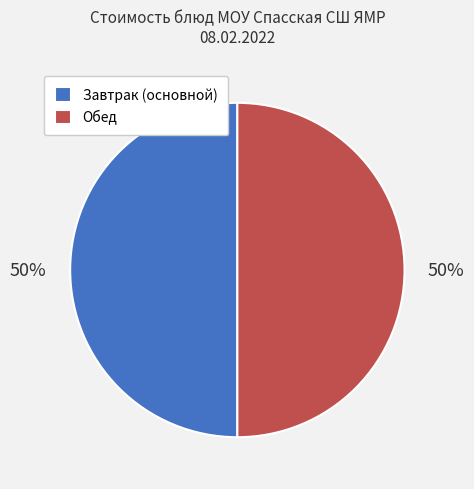

To the nearest percent, what is the combined percentage of Завтрак (основной) and Обед?

100%